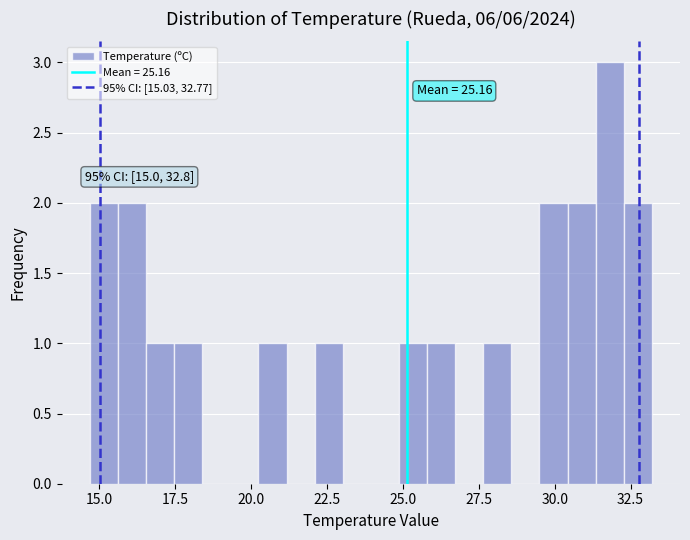

Read against the x-axis, roughly where is the centre of the tallest bar?

32.0